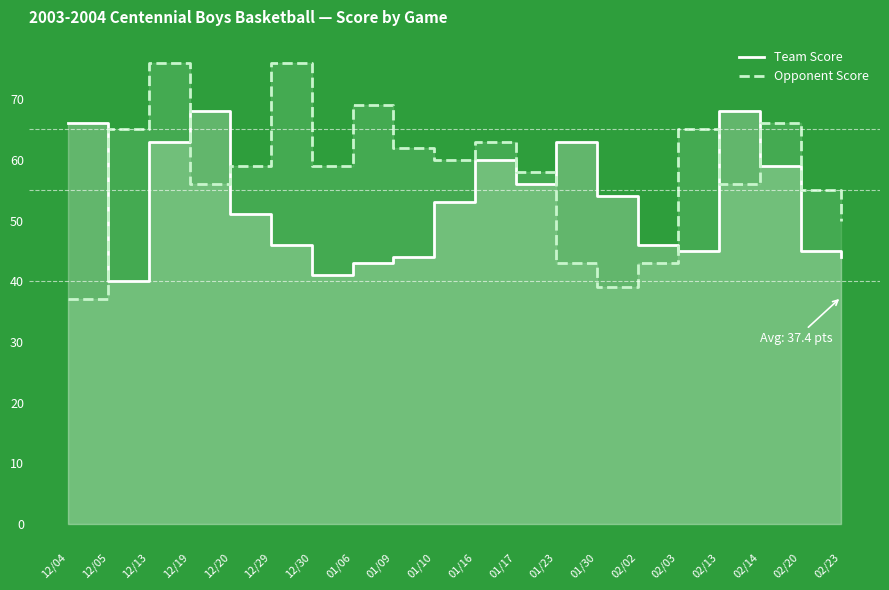

What is the minimum value for Opponent Score?

37